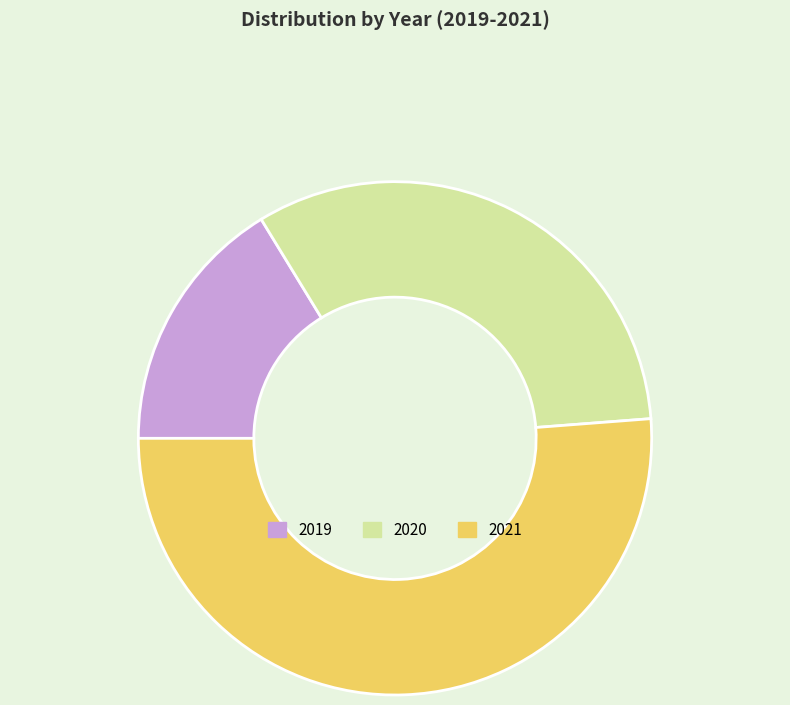

Is the sum of 2020 and 2019 greater than half?

No